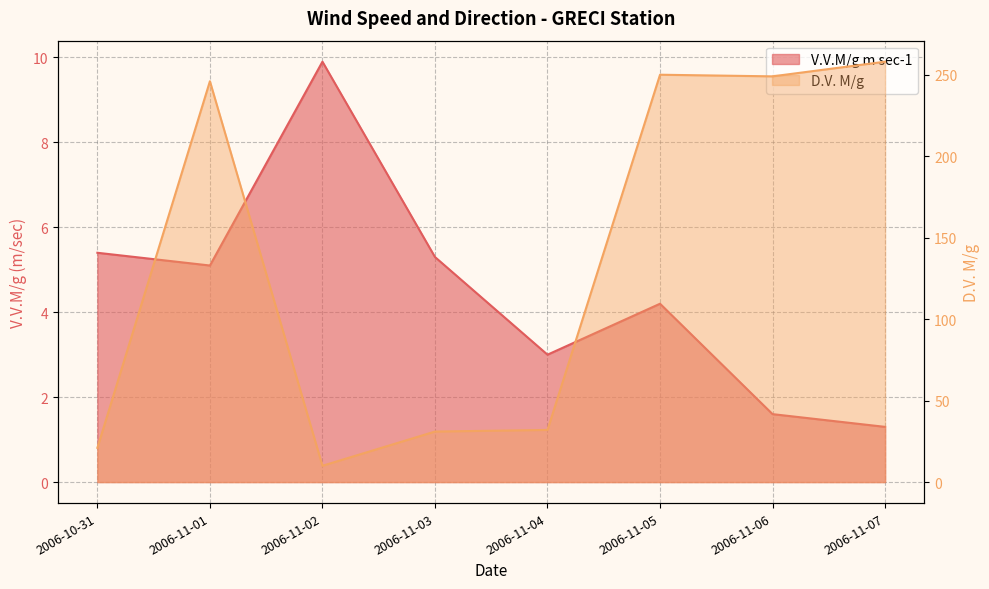

At how many categories does at least one series exceed 134?

4